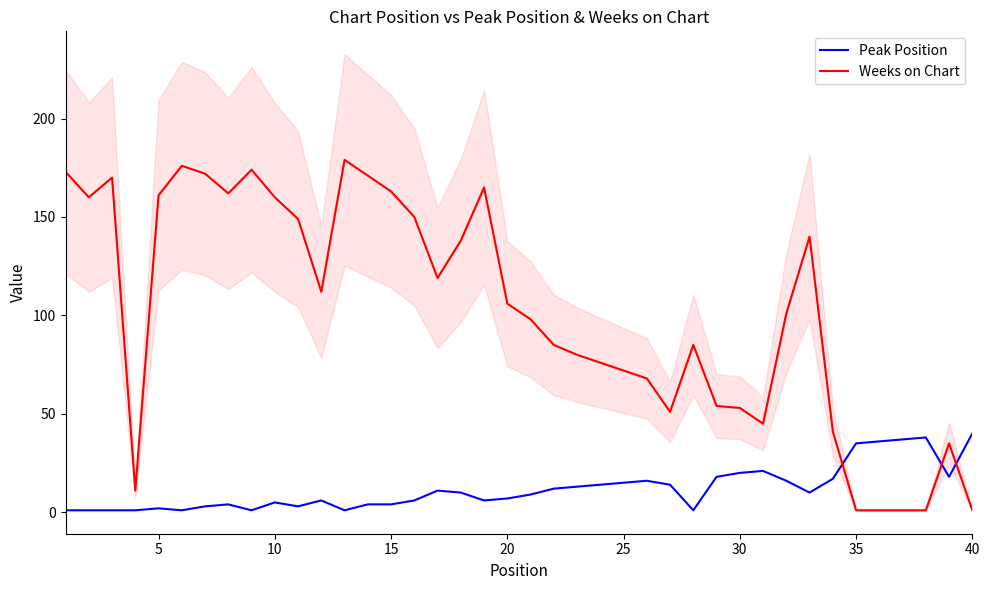

Which series has the widest spread of values?

Weeks on Chart